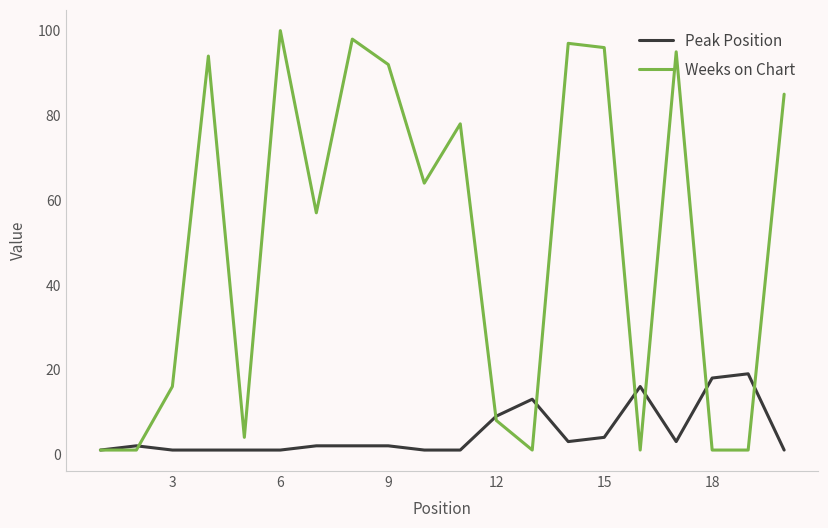

True or false: Weeks on Chart has more than 1 interior local peaks.

True